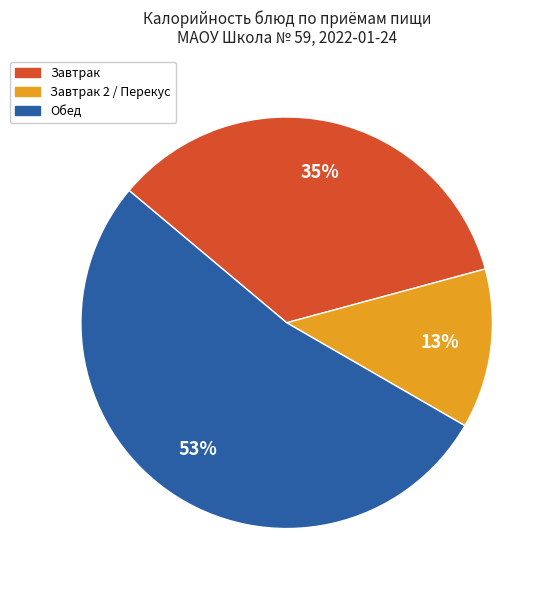

To the nearest percent, what is the average slice percentage?

33%